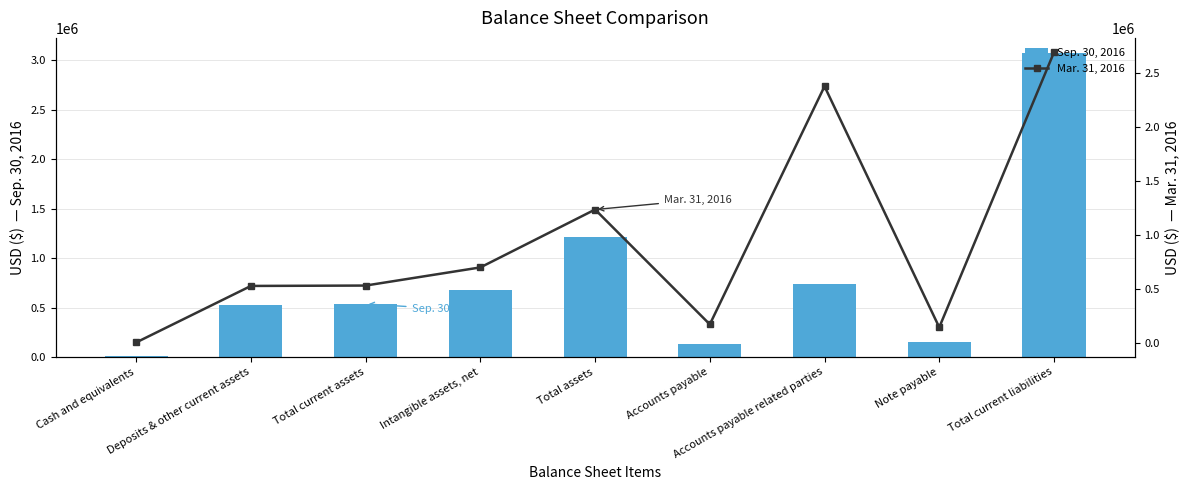

What is the label of the 4th bar from the left?

Intangible assets, net